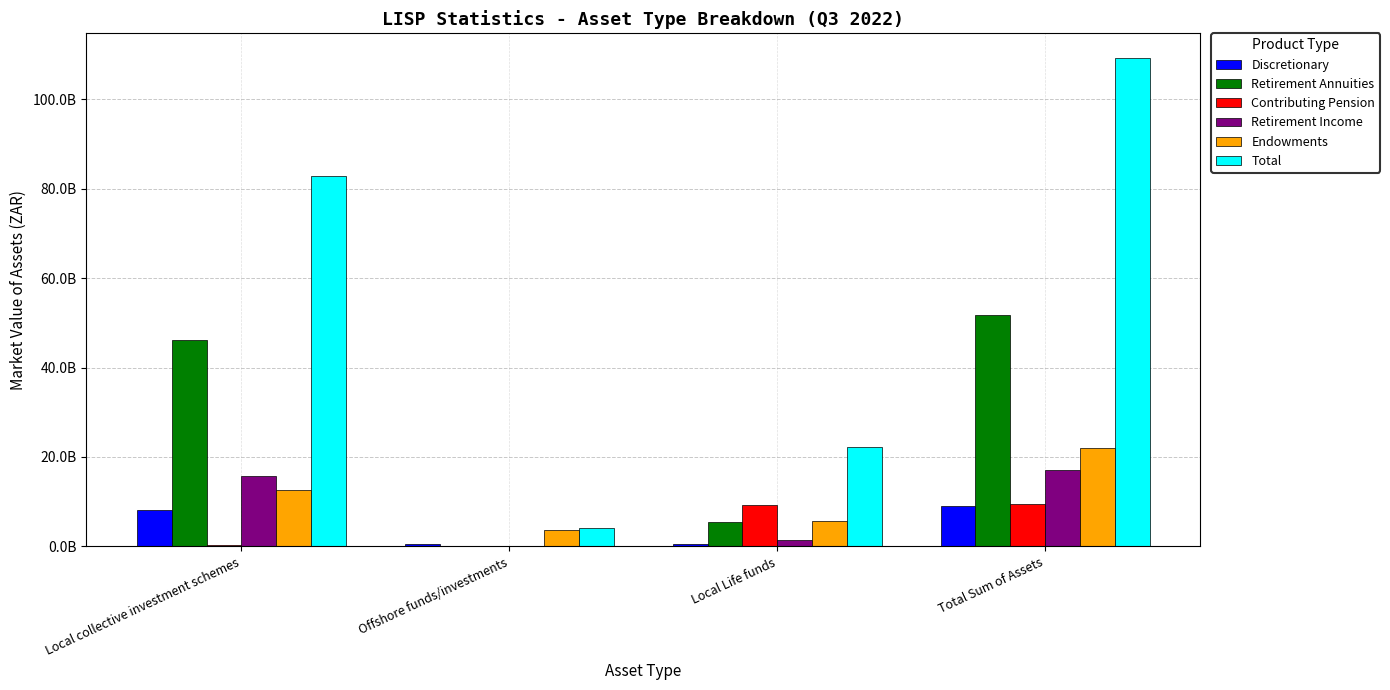

What is the greatest value displayed?

109308723127.1